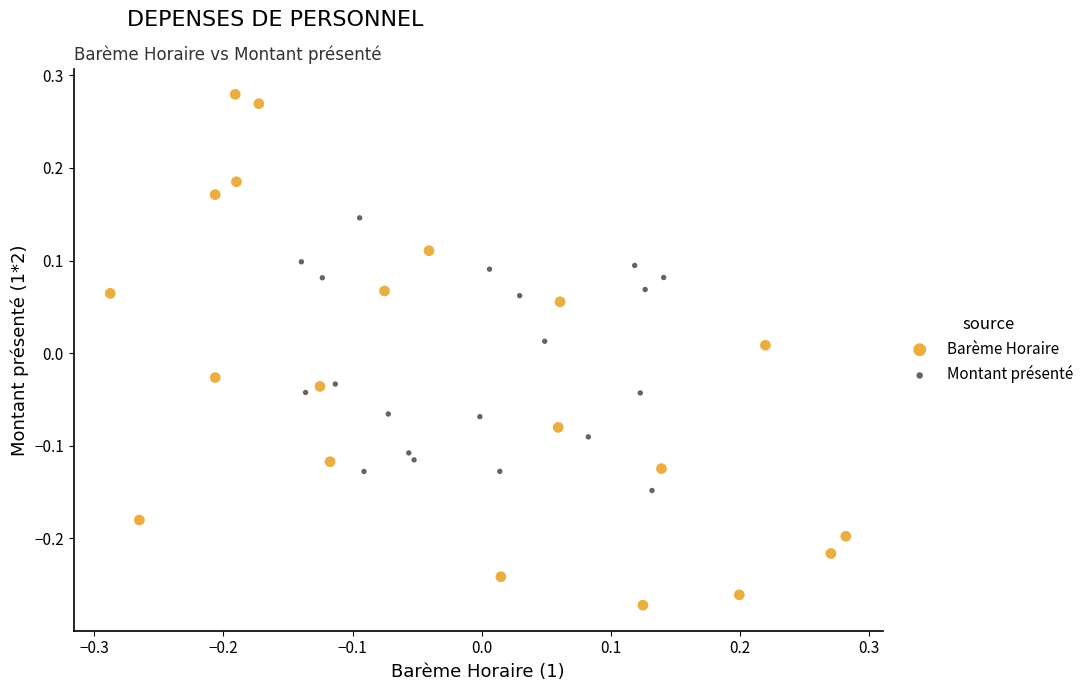

Which series reaches the maximum Y coordinate?

Barème Horaire